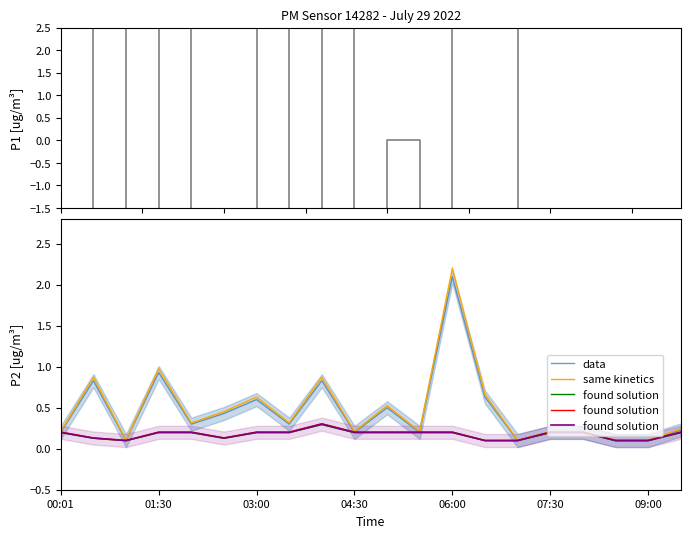

What is the maximum value for same kinetics?

2.2